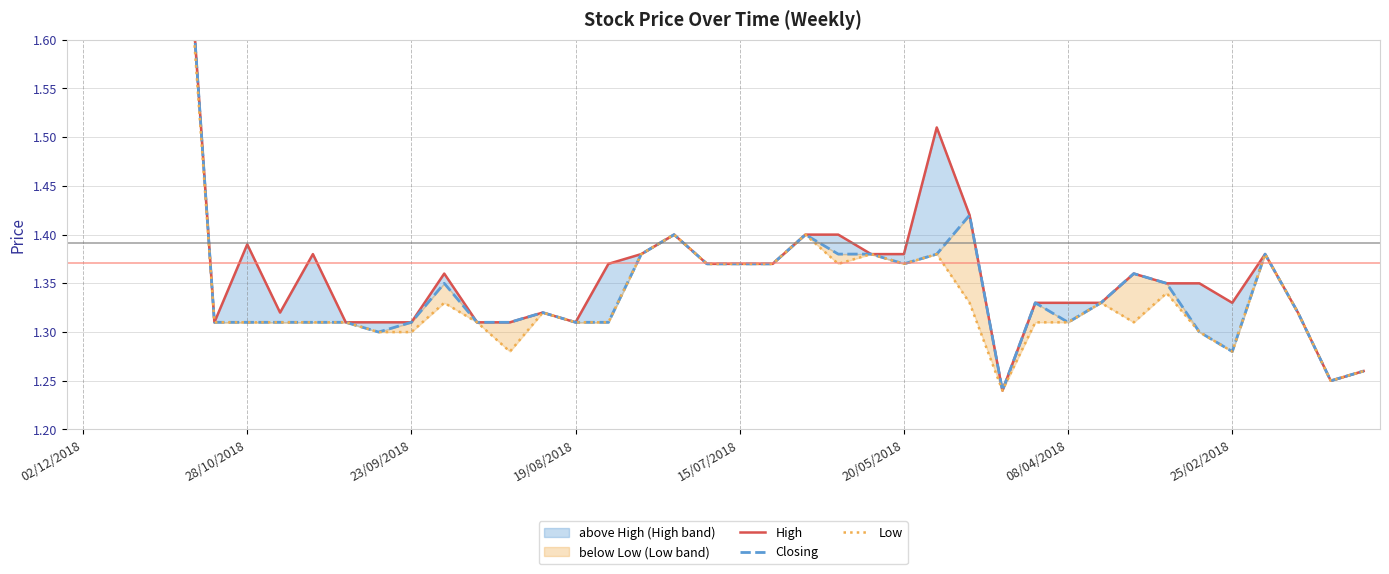

Which series has the largest total across all categories?

High